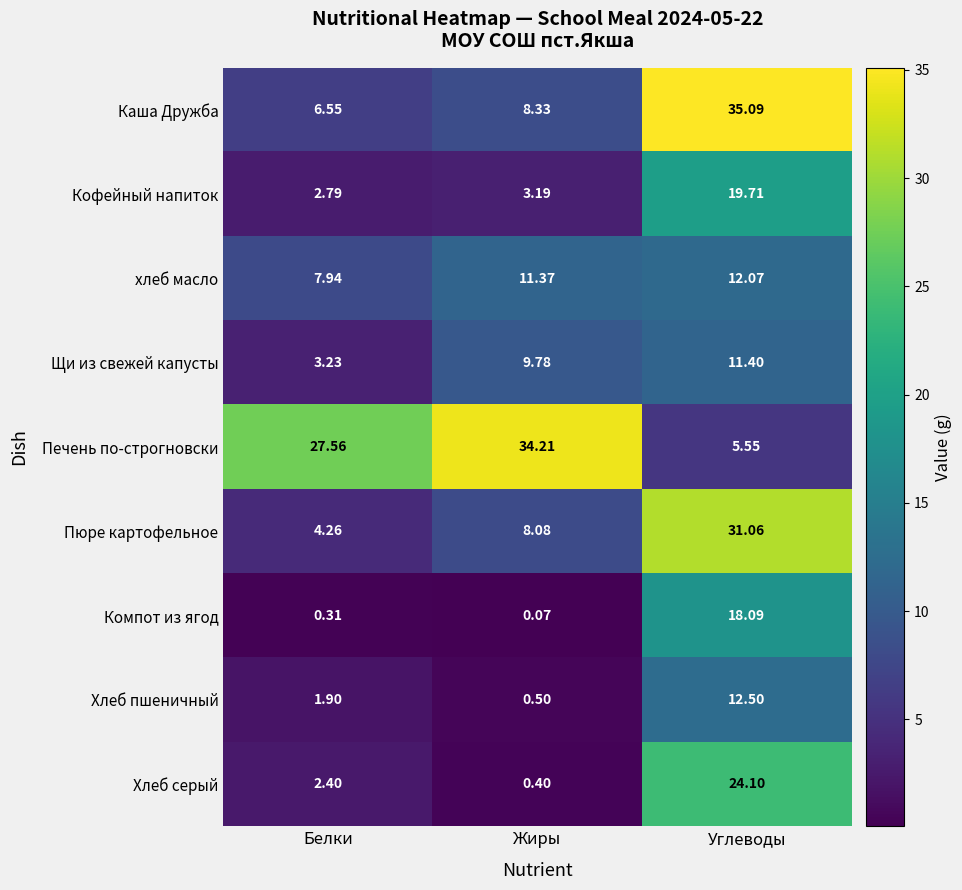

How many distinct data groups are displayed?

9